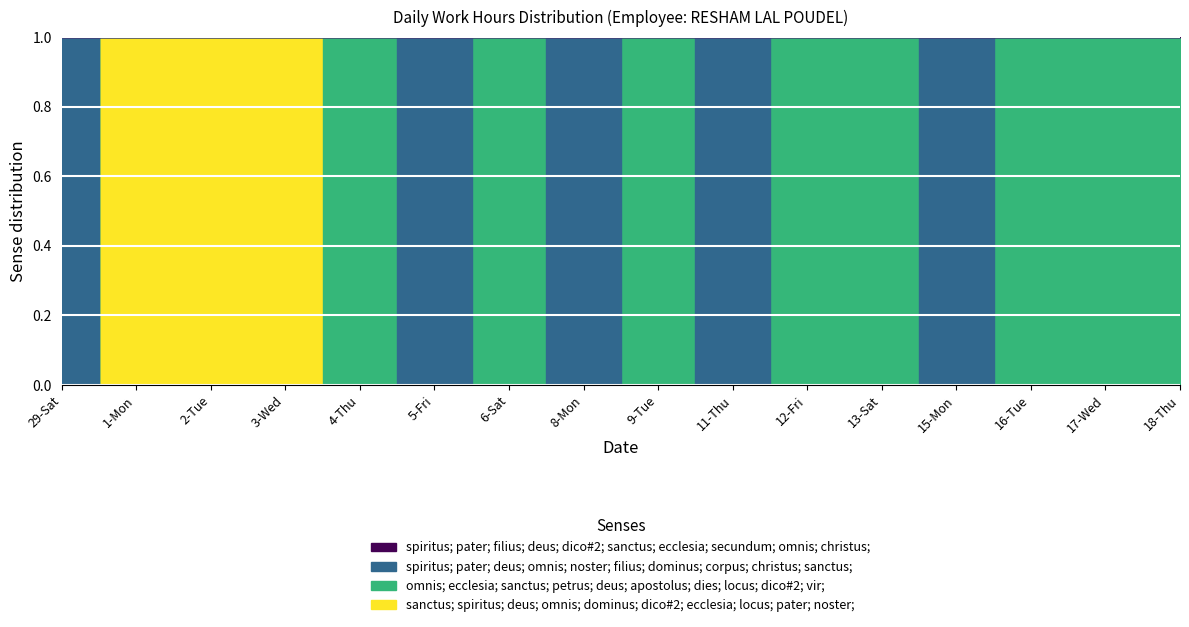

True or false: Zero has a value of 0.0 at 15-Mon.

True